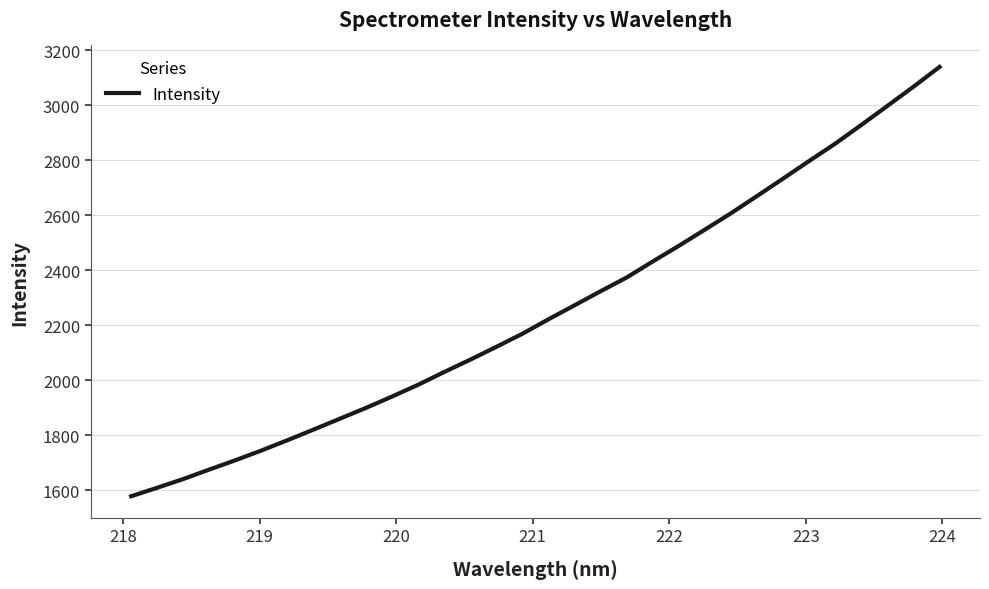

What is the minimum value shown in the chart?

1577.9